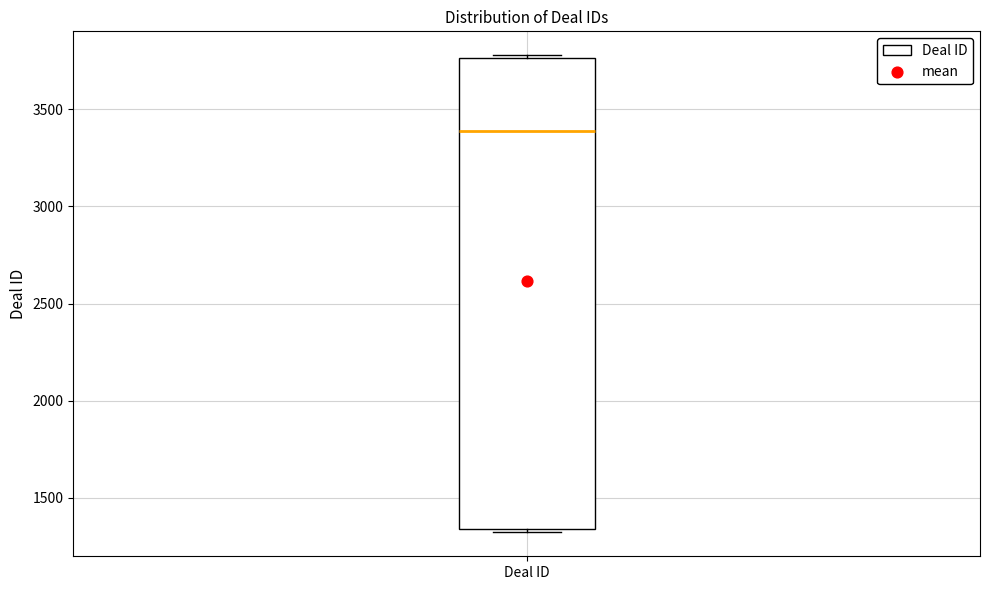

Read this box plot against the y-axis: the position of the median line, the range covered by the box, and the ends of both whiskers. The values are not printed on the chart, so give them approximately, as read against the axis.

median 3400, box 1350 to 3750, whiskers 1300 to 3800